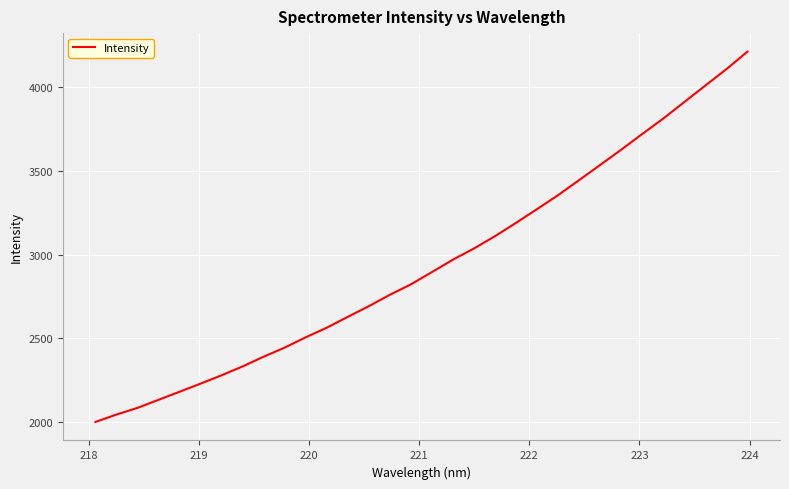

How many distinct data groups are displayed?

1